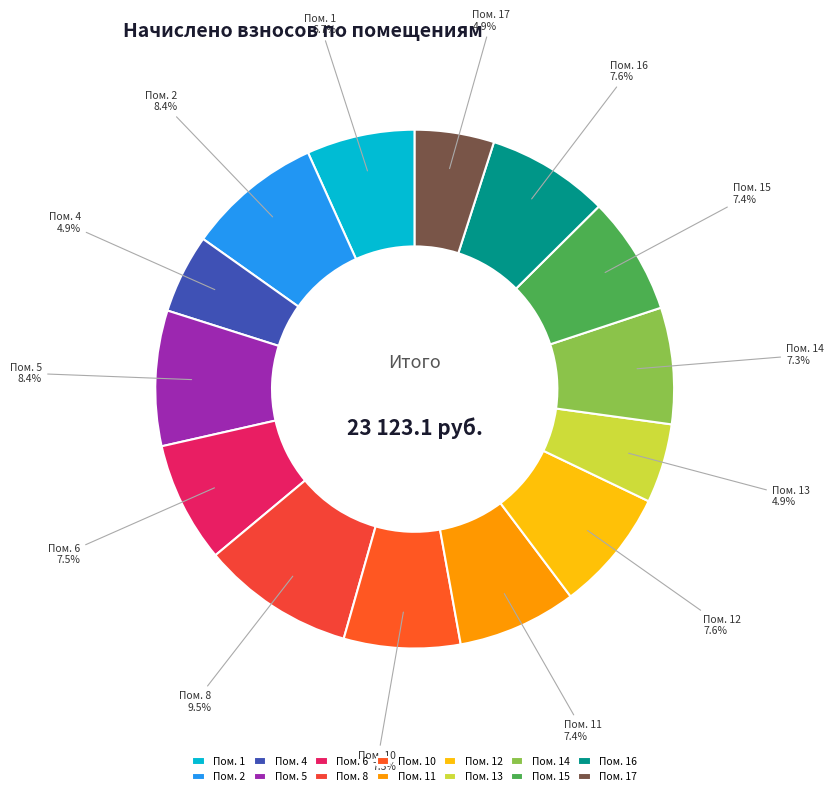

Which category has the biggest portion of the pie?

Пом. 8